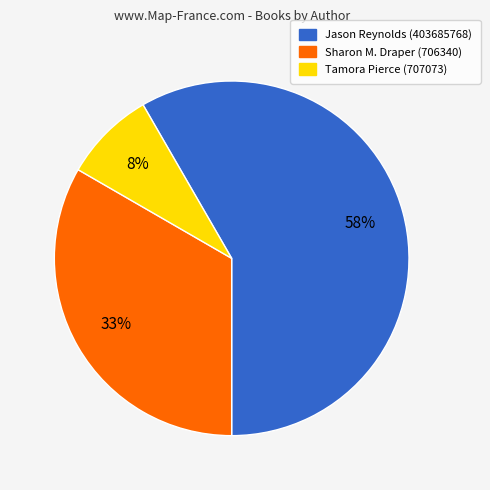

Between Sharon M. Draper (706340) and Tamora Pierce (707073), which is larger?

Sharon M. Draper (706340)